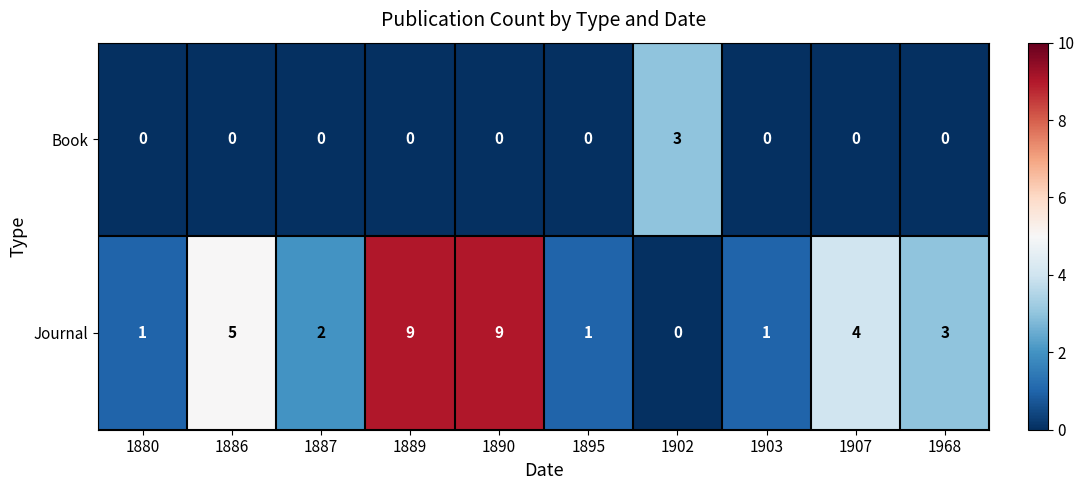

Rank the series by their maximum value, from highest to lowest.

Journal, Book